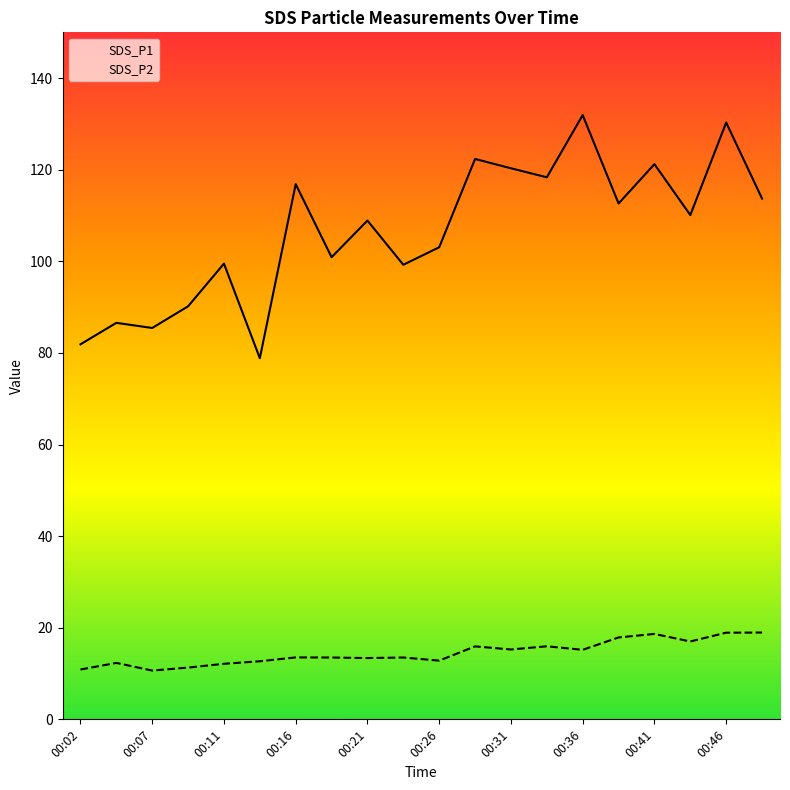

Which category has the lowest value in the SDS_P2 series?

00:07